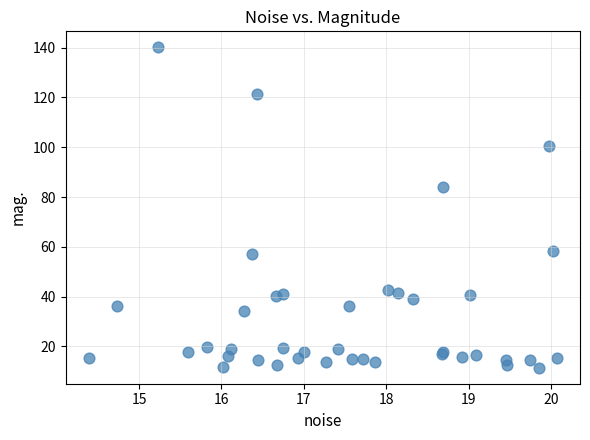

What Y value in the scatter plot is closest to 75?

84.2